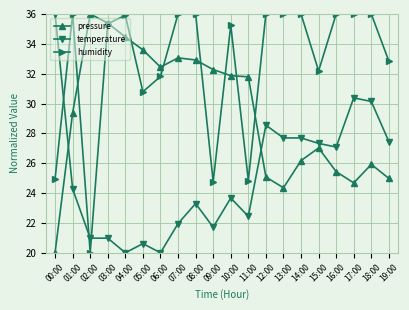

Where is pressure nearest to the value 27?

15:00